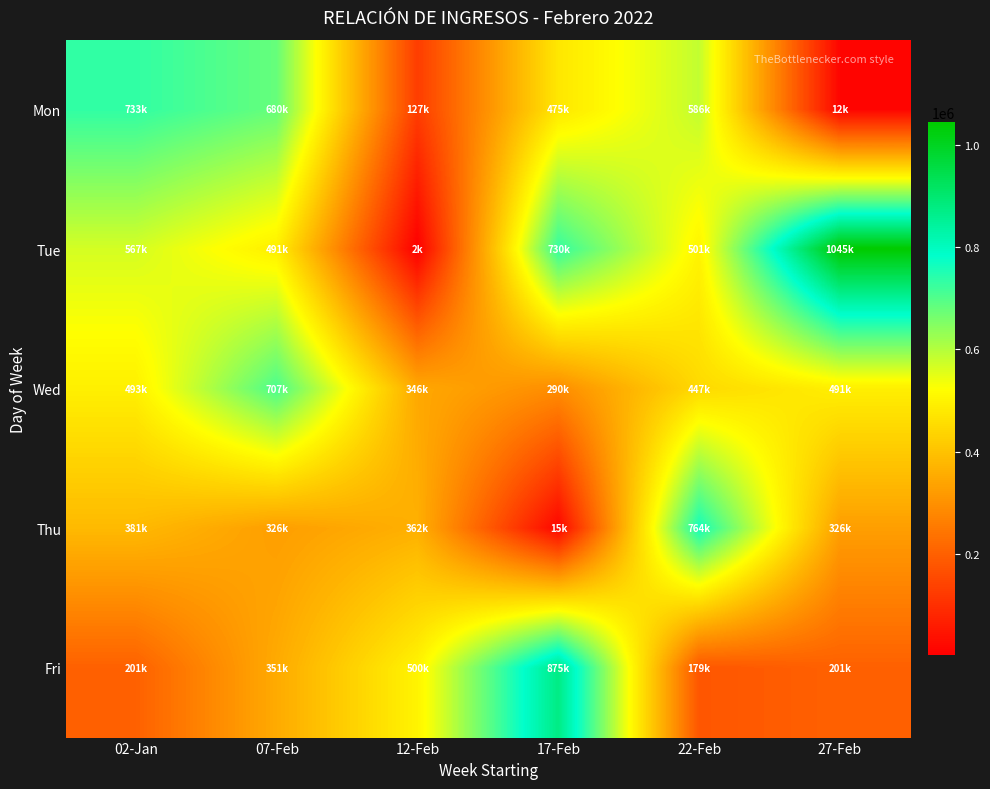

What is the difference between the highest and lowest values at 12-Feb?

498956.0